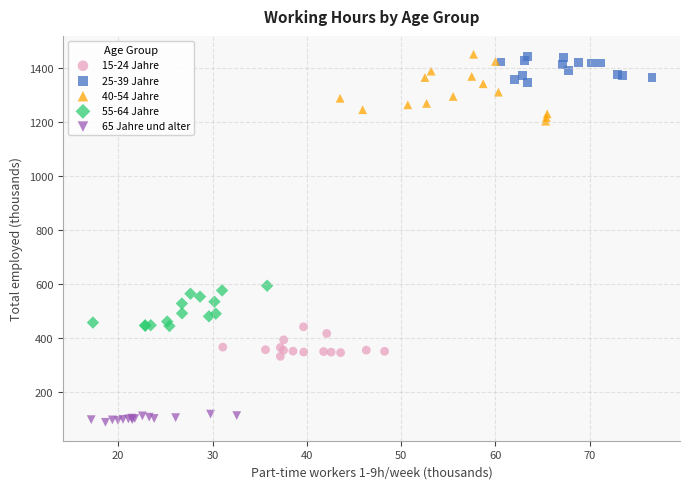

Which series has the widest spread of Y values?

40-54 Jahre